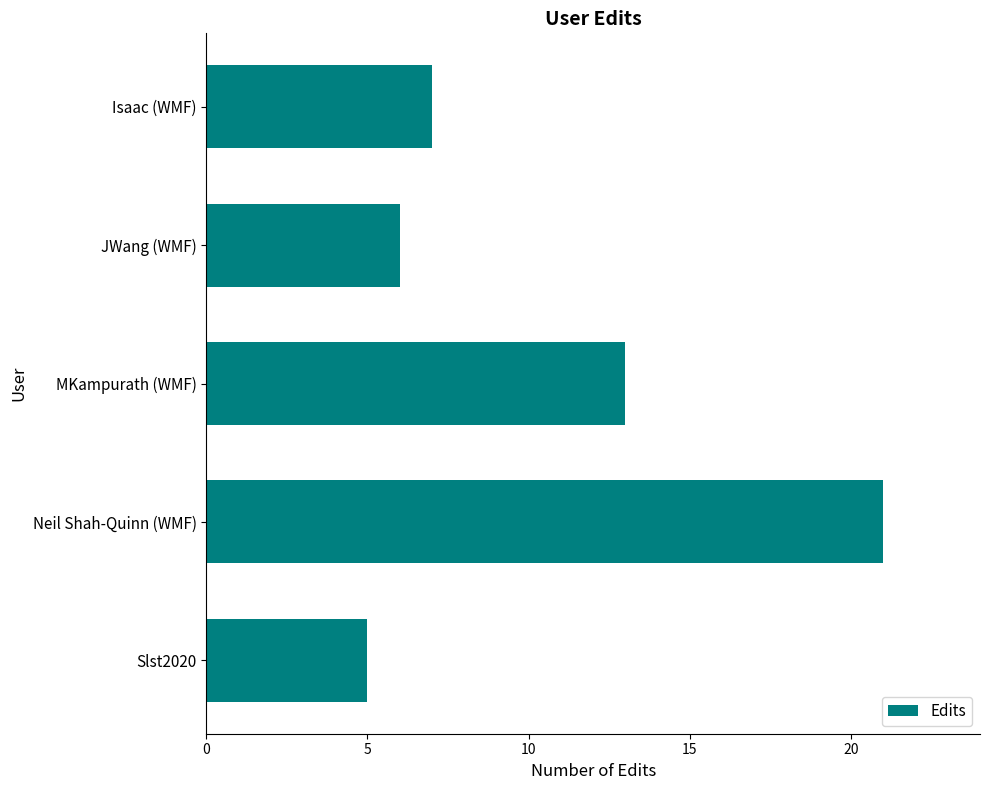

What position from the bottom is Isaac (WMF)?

5